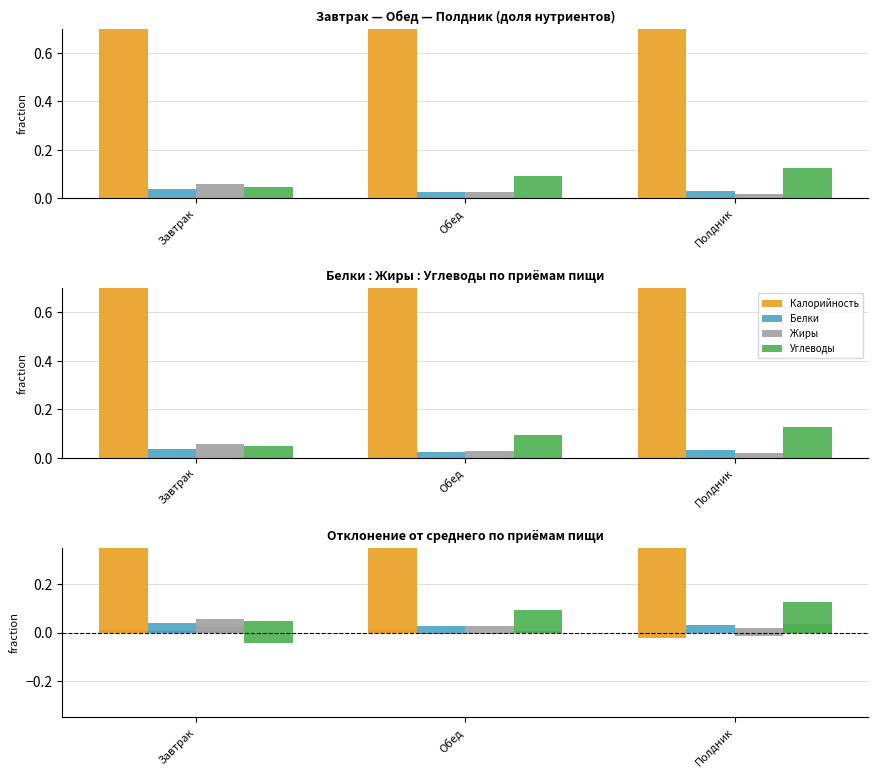

What position from the left is Полдник?

3